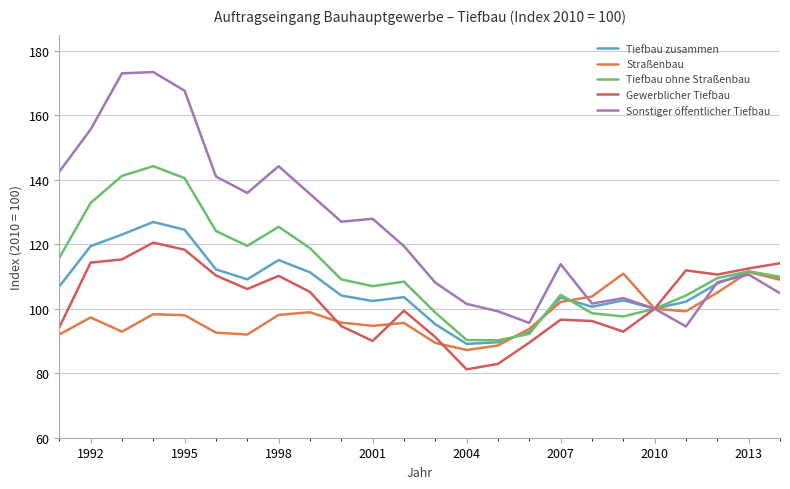

What is the maximum value for Tiefbau ohne Straßenbau?

144.2